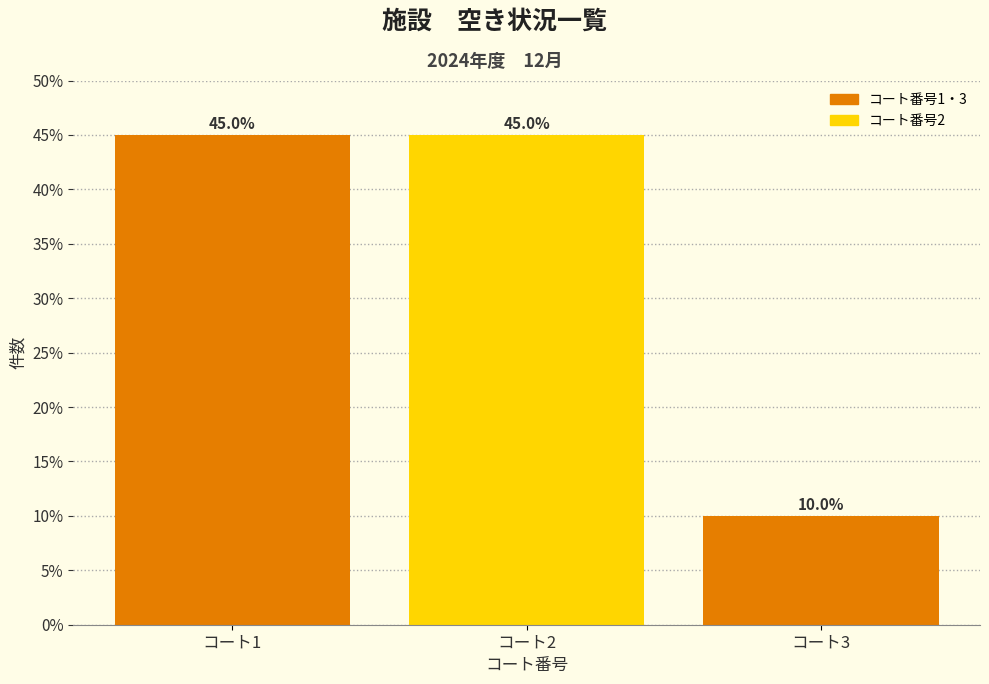

How tall is the bar that spans 2.5 to 3.5 on the x-axis?

10.0